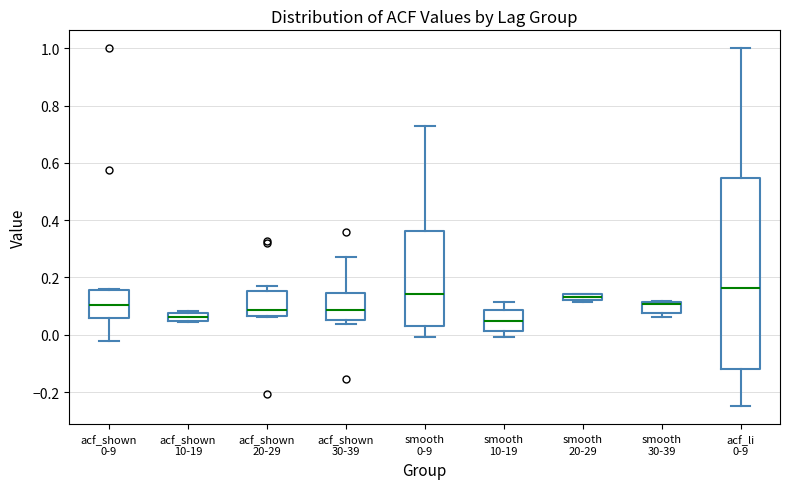

Where does the upper whisker of the box for acf_shown 30-39 end on the y-axis? The values are not printed on the chart, so give them approximately, as read against the axis.

0.28